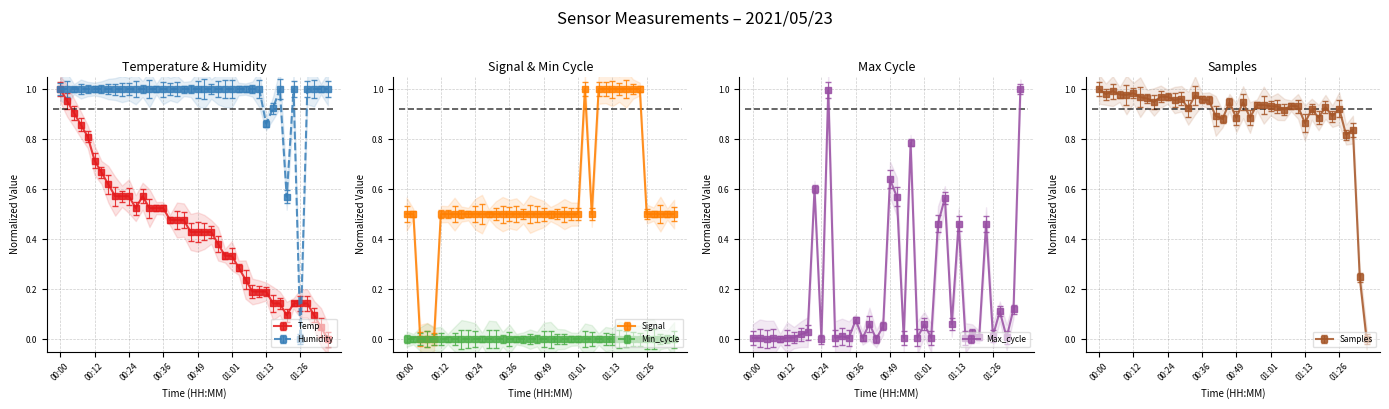

What is the sum of all Samples values?

35.7